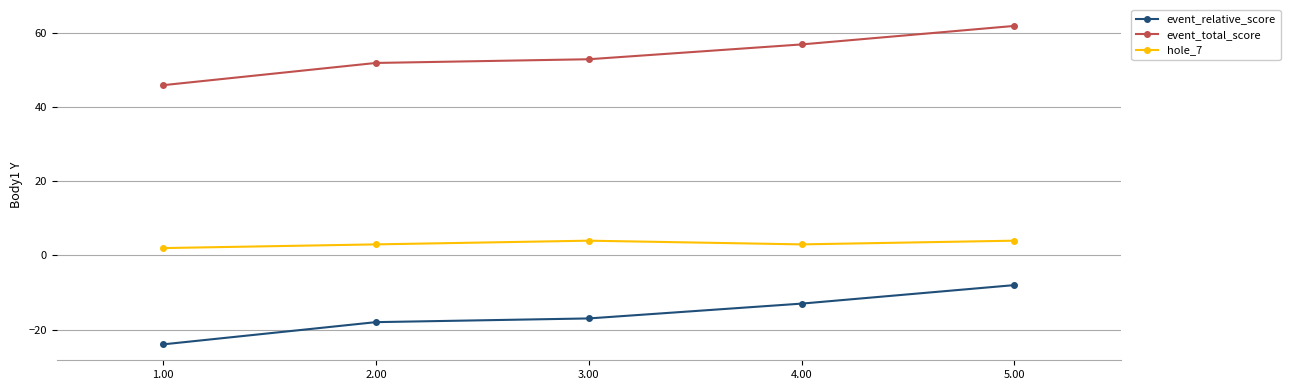

What is the spread (max minus min) of values at 1.00?

70